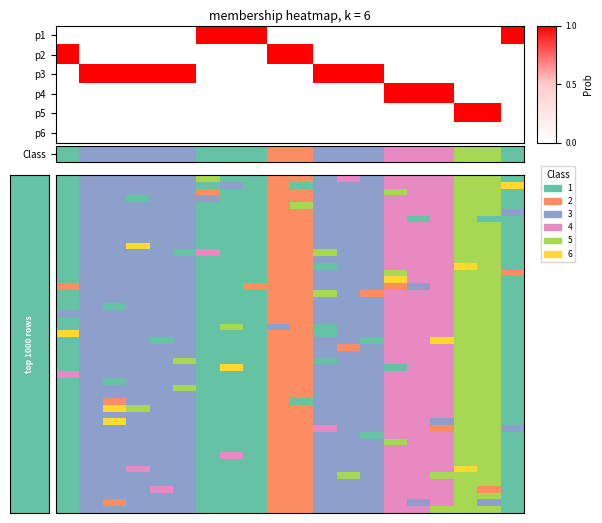

Is it true that 4 equals 0 at 1?

False